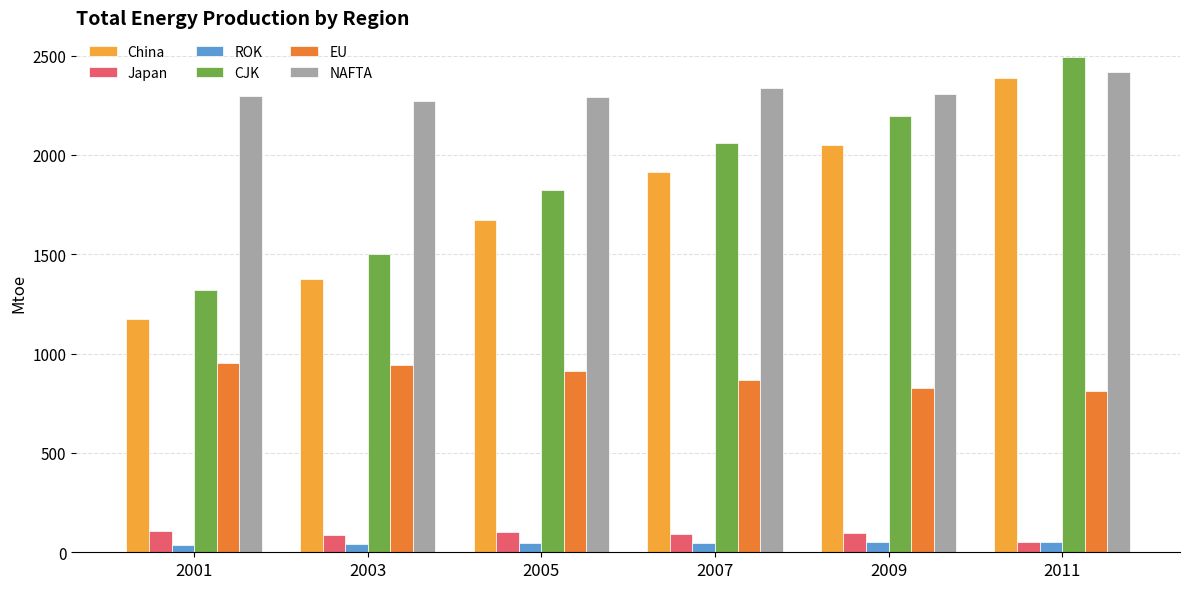

What is the total value across all series at 2011?

8214.6